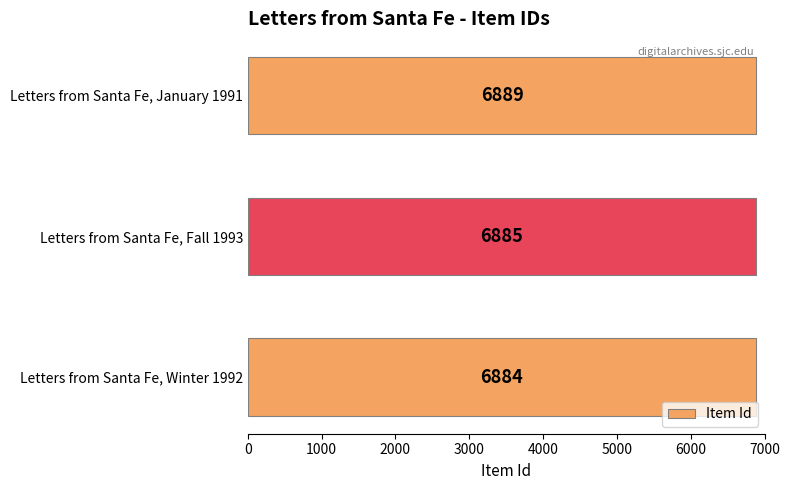

Which category has the highest value across all series?

Letters from Santa Fe, January 1991